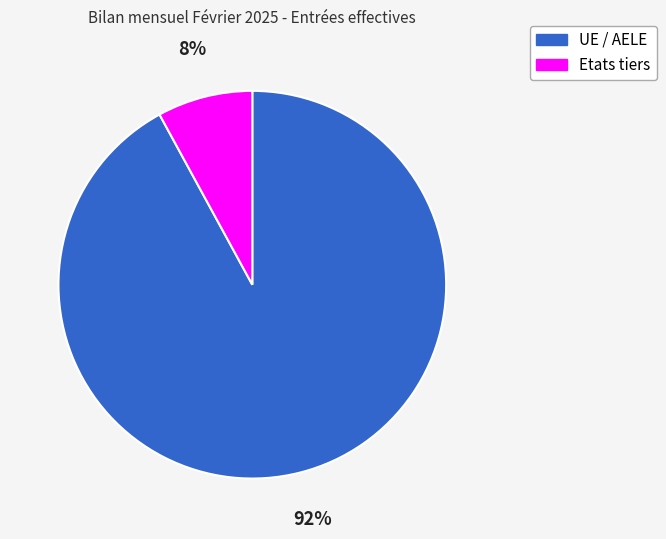

To the nearest percent, what is the average slice percentage?

50%